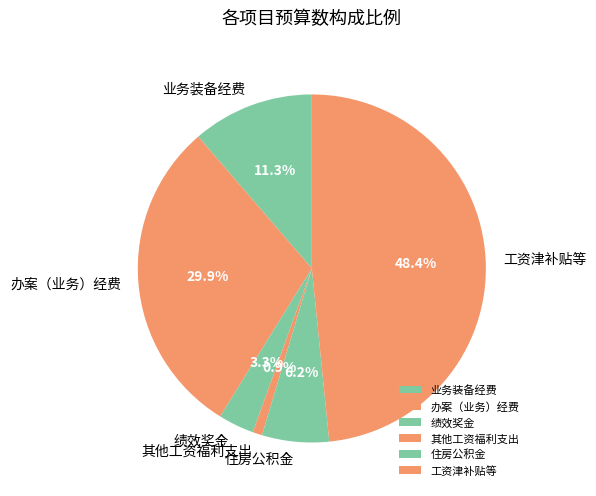

Which category has the biggest portion of the pie?

工资津补贴等